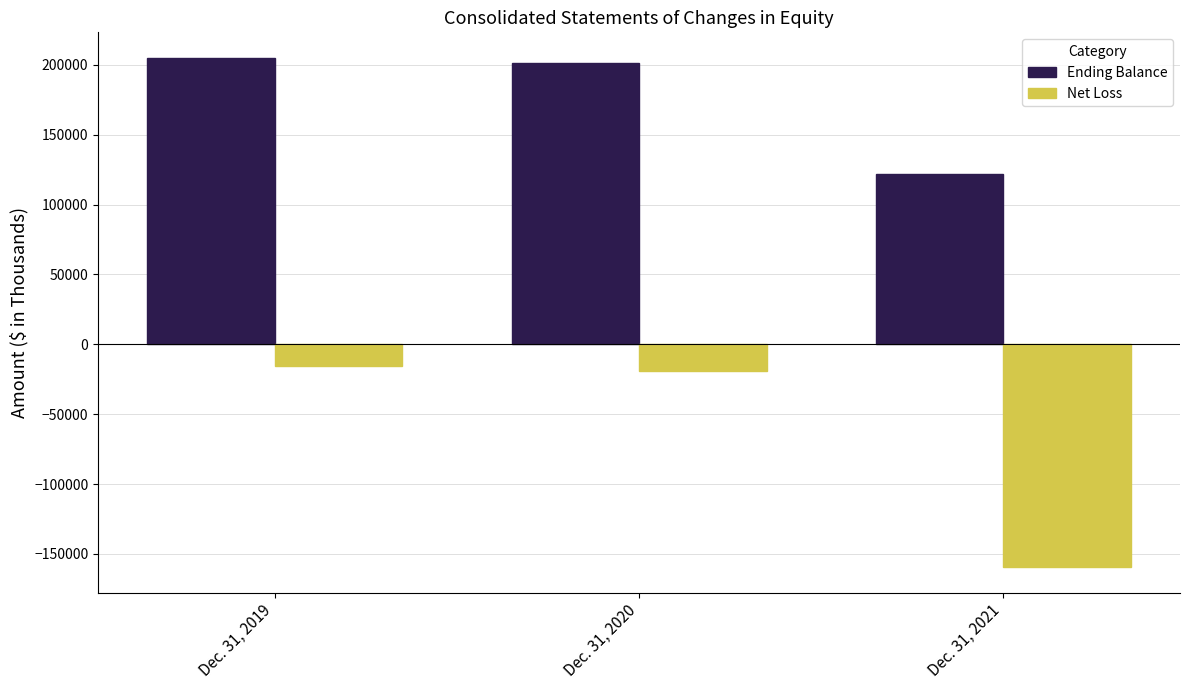

Which category has the highest value in the Net Loss series?

Dec. 31, 2019